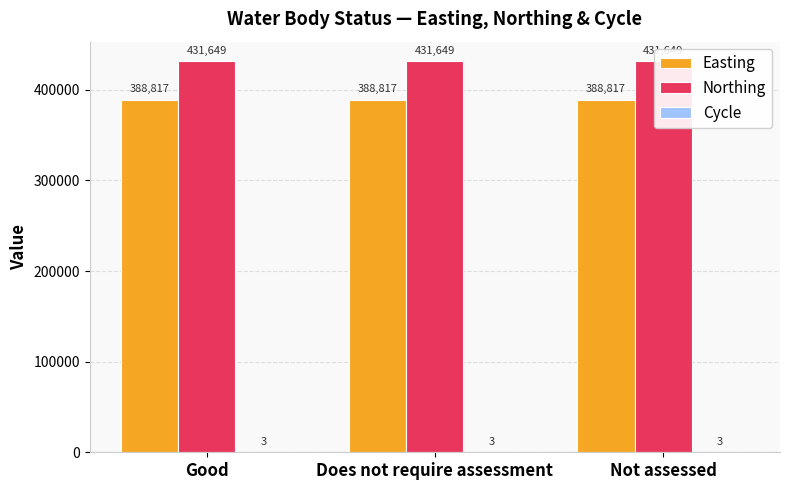

What is the minimum value shown in the chart?

3